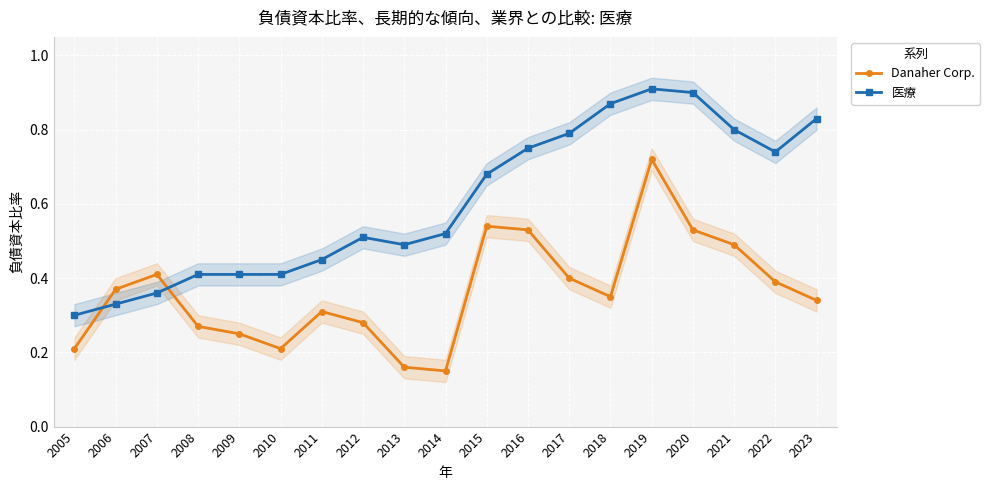

The value of Danaher Corp. at 2016 is 0.5. True or false?

True